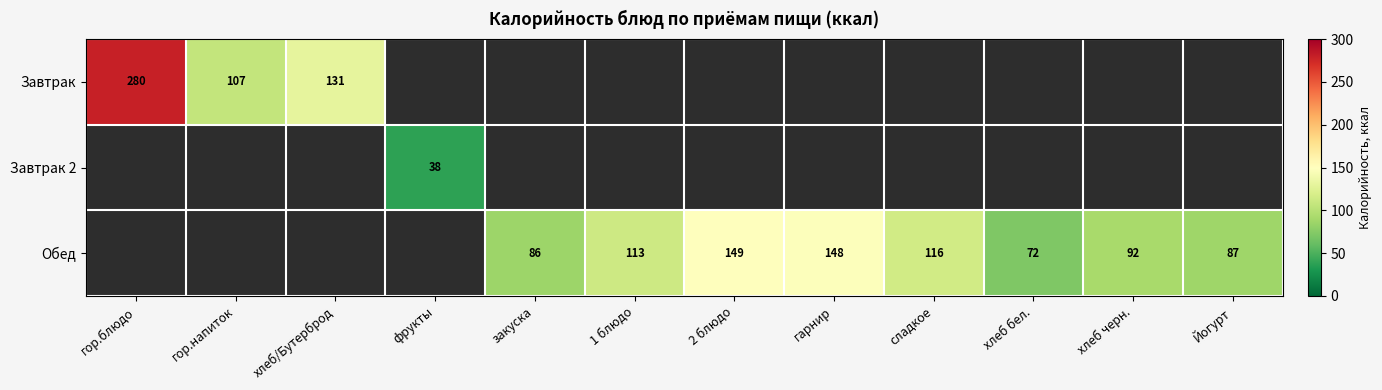

Which has a higher value, 1 блюдо or хлеб бел.?

1 блюдо